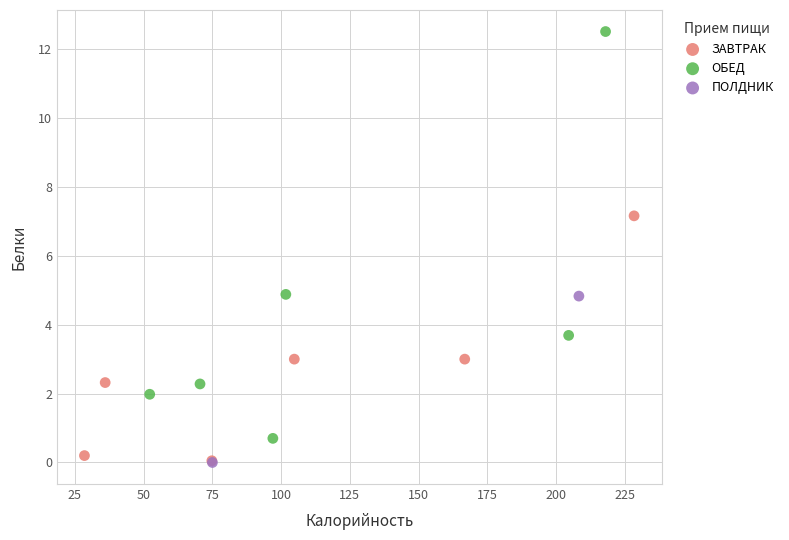

Which series has the largest Y range (max minus min)?

ОБЕД